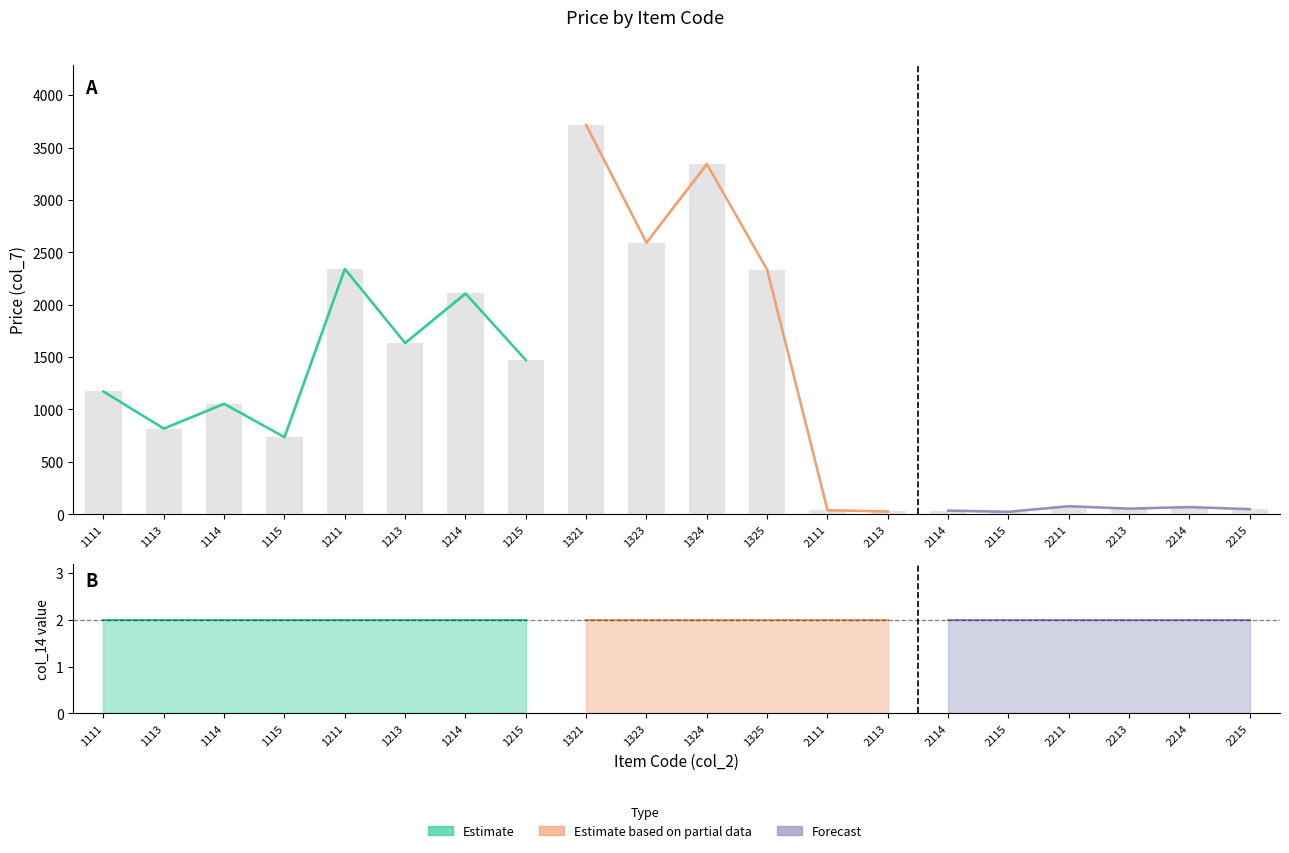

What is the approximate value of col_2_vals at 1323?

1323